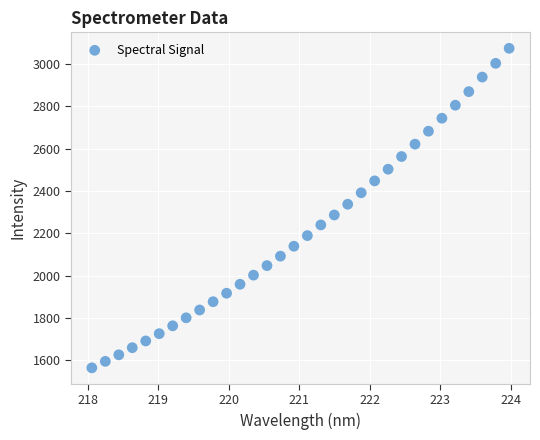

What is the range of X values (max minus min)?

5.9